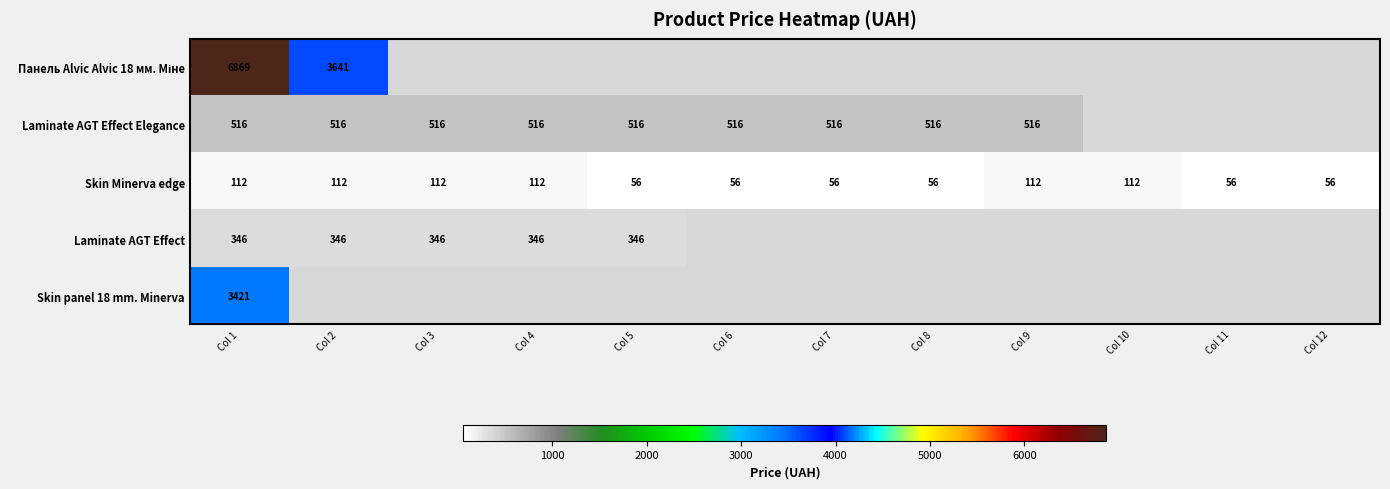

At which category is the sum across all series the highest?

Col 1